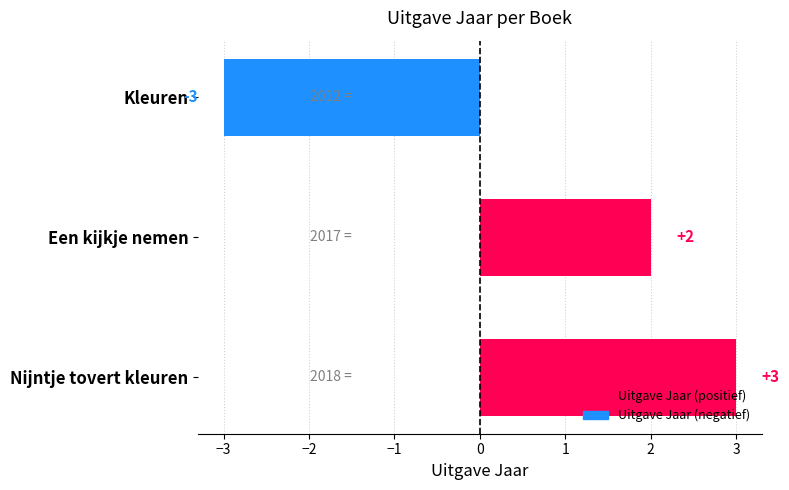

Count the values in the range -3 to 3.

3